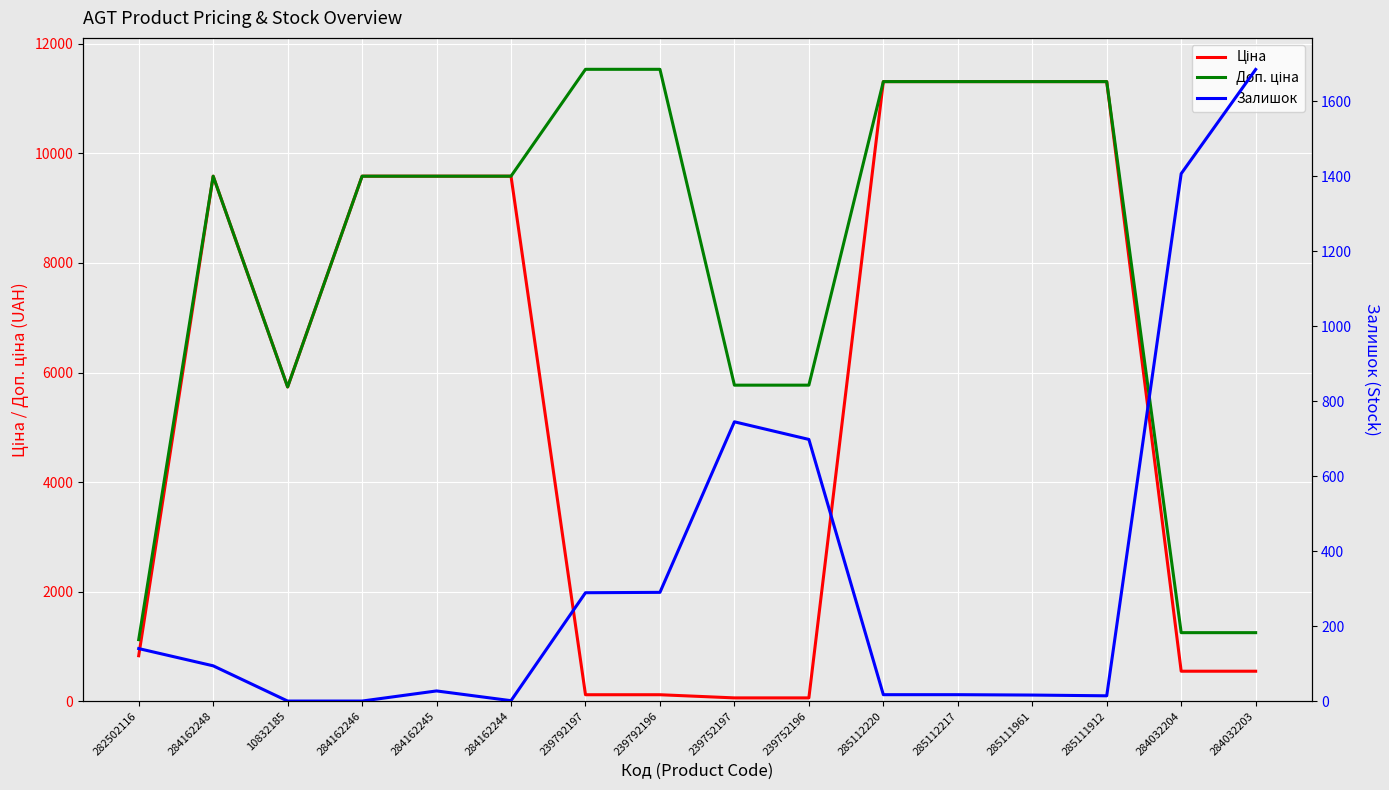

At which label does Залишок reach its minimum?

10832185